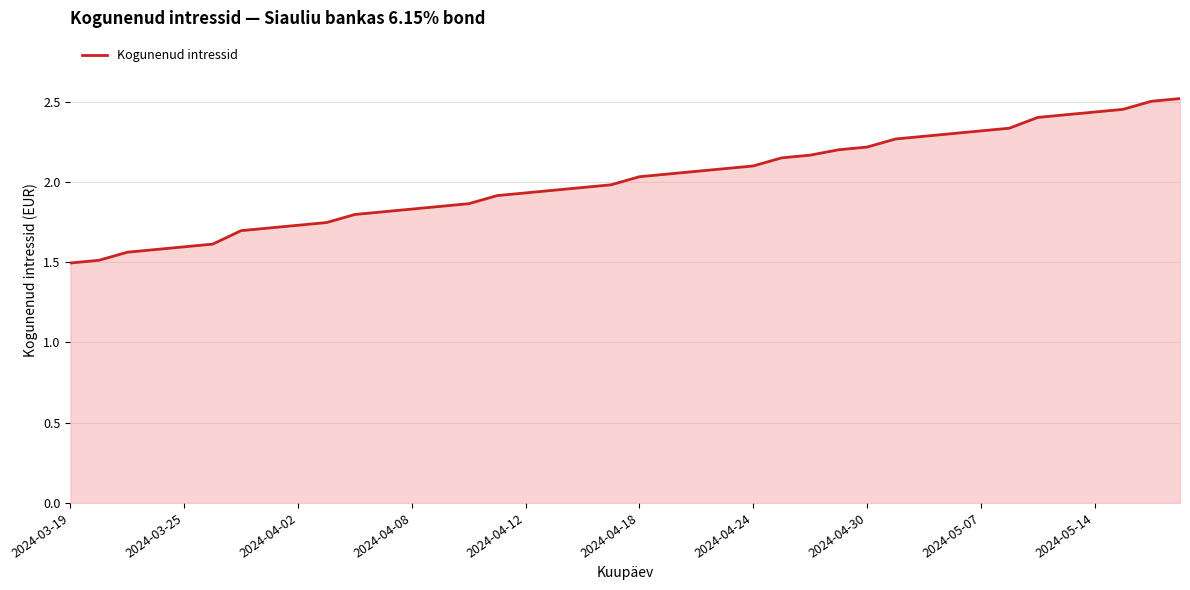

What is the difference between the maximum and minimum values?

1.0